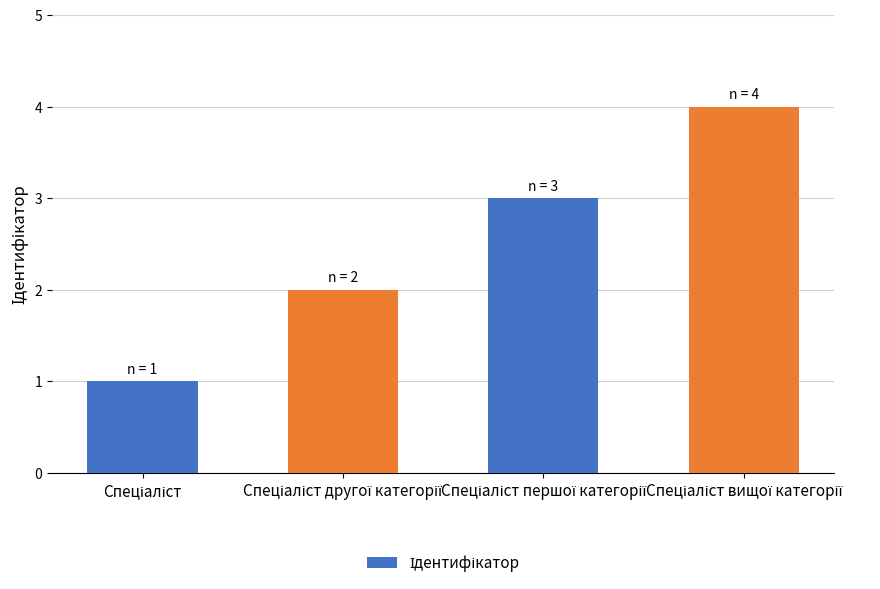

What is the smallest value displayed?

1